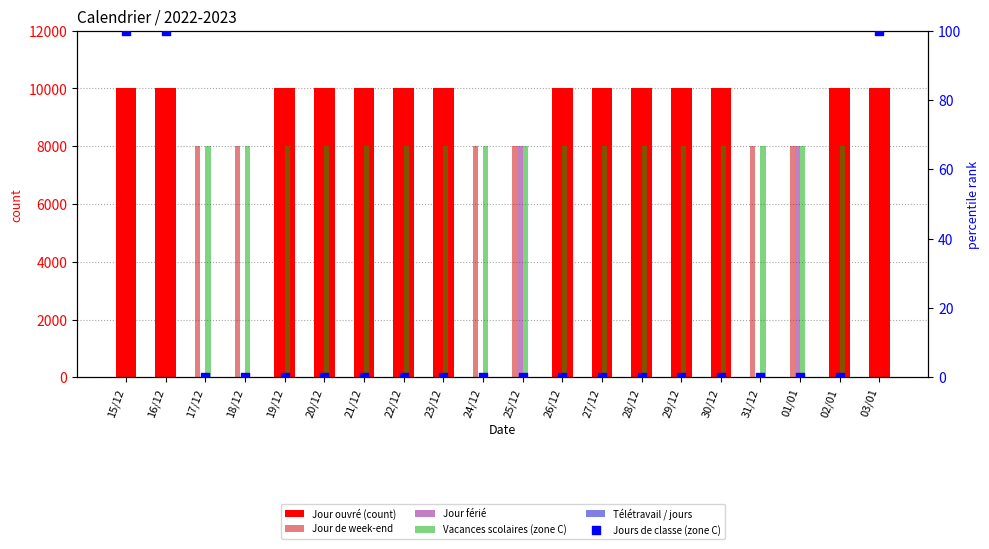

What are all the series names shown in the legend?

Jour ouvré (count), Jour de week-end, Jour férié, Vacances scolaires (zone C), Télétravail / jours, Jours de classe (zone C)